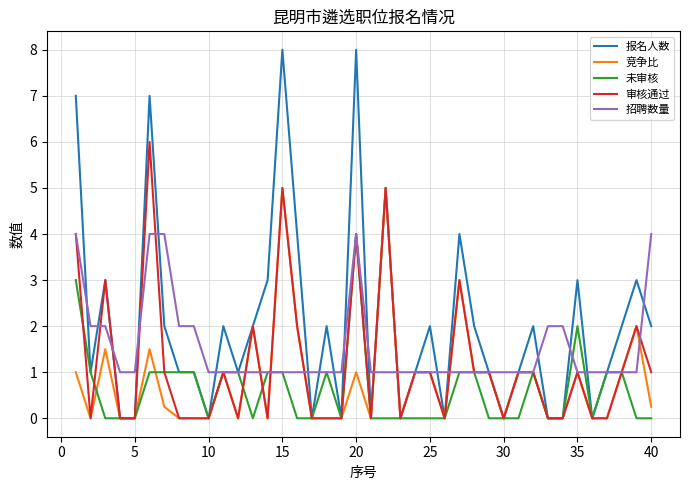

Which series has the largest range (max minus min)?

报名人数